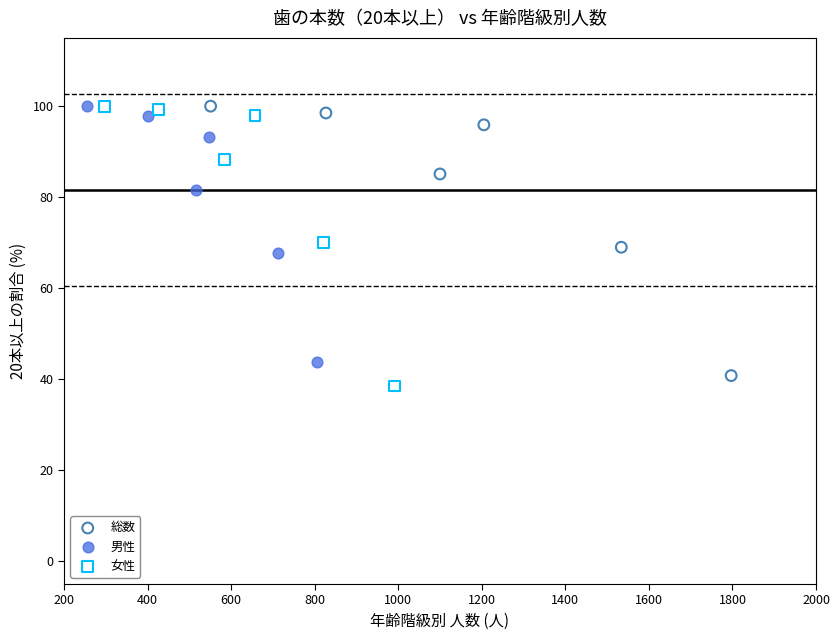

Which series contains the lowest Y value?

女性